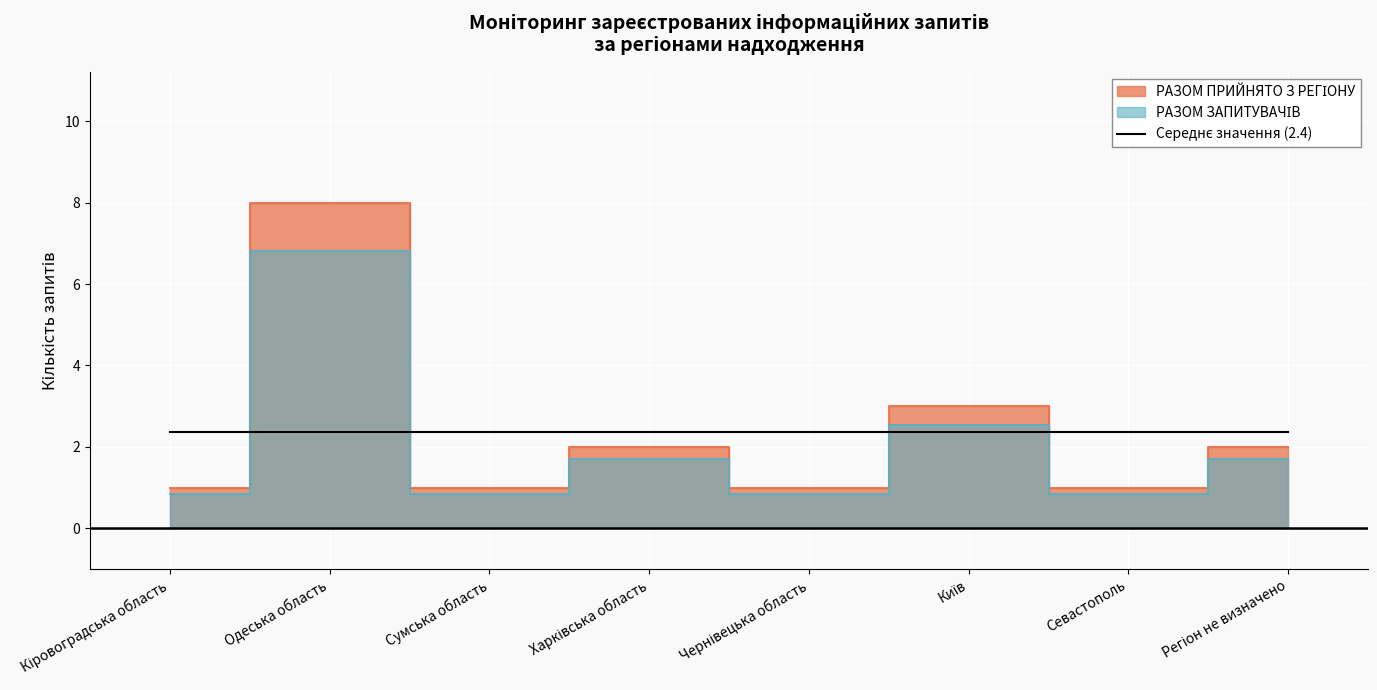

What is the difference between the highest and lowest values at Сумська область?

0.2